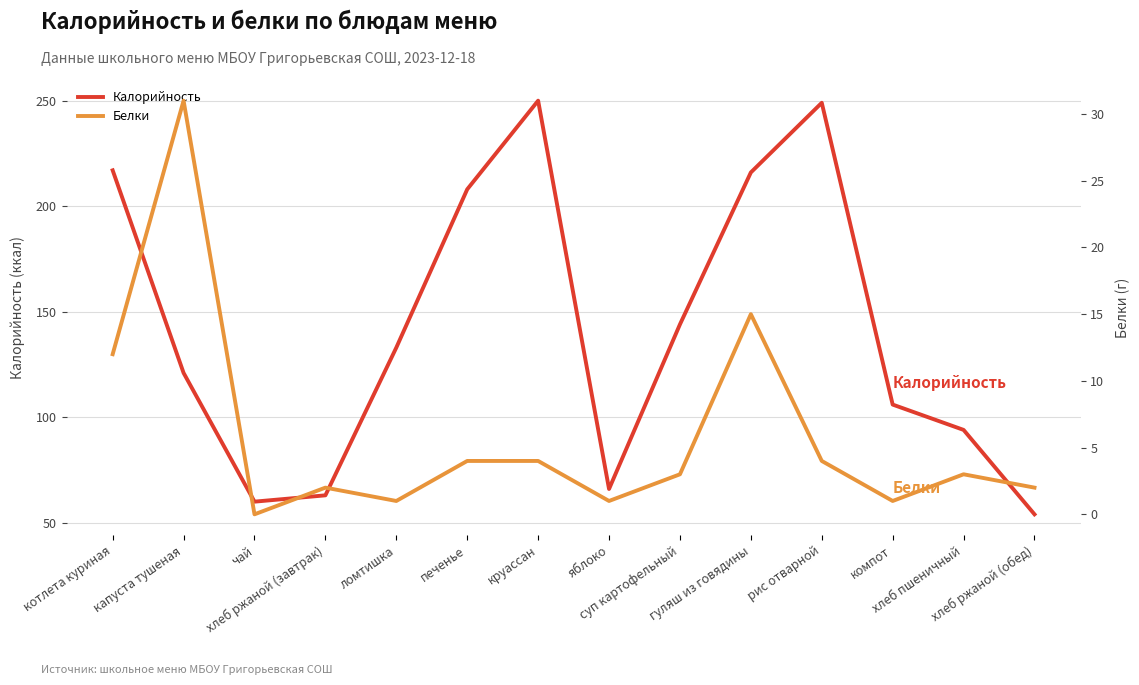

What is the sum of the Белки values at котлета куриная and гуляш из говядины?

27